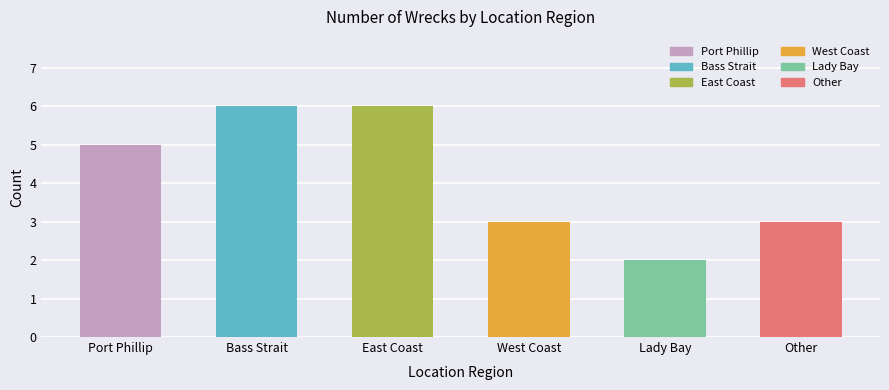

Read the value at West Coast.

3